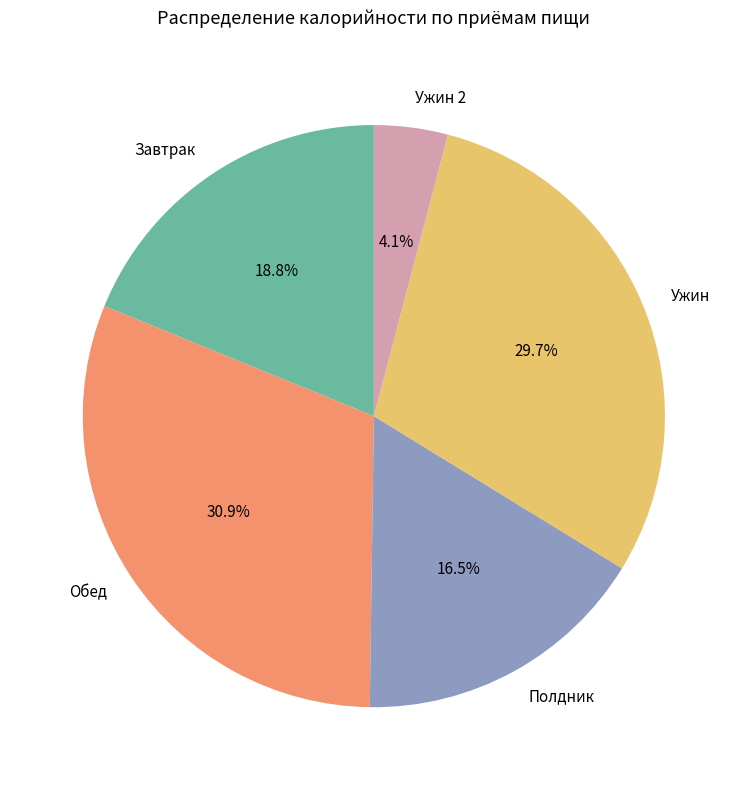

What is the ratio of the value at Завтрак to the value at Полдник?

1.1